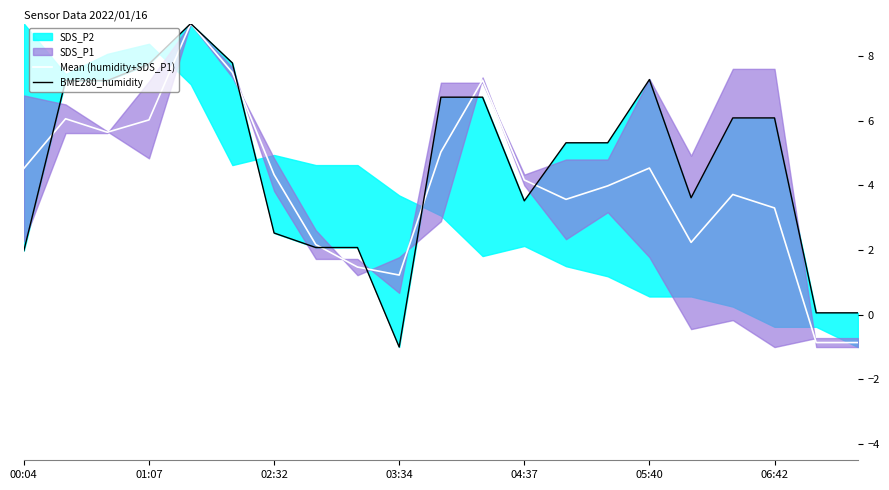

How many values in the BME280_humidity series are below 5?

9